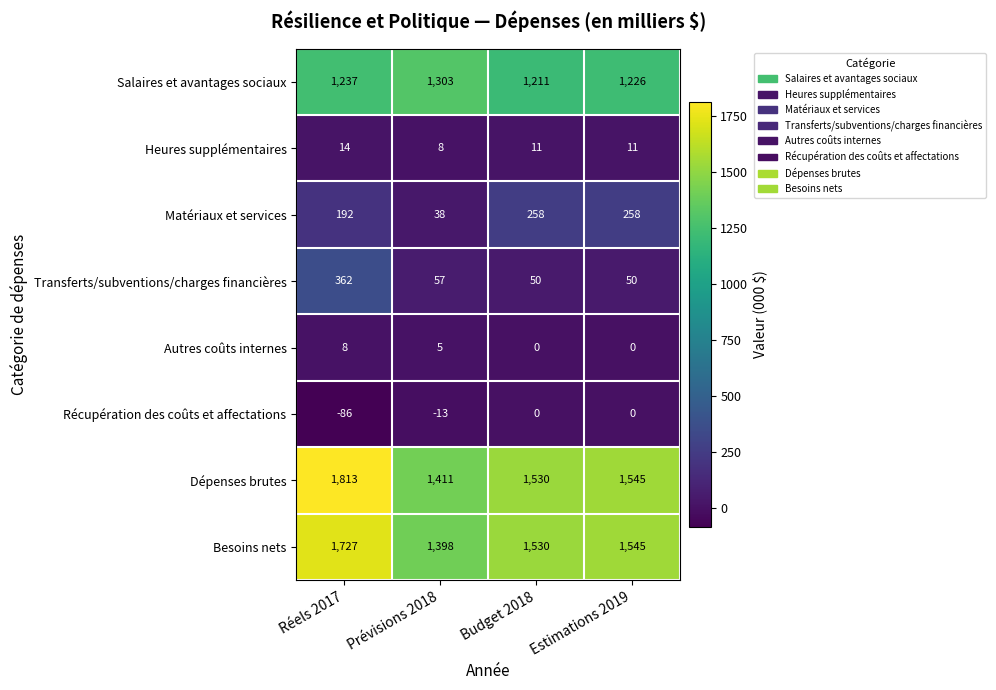

At which label does Matériaux et services reach its minimum?

Prévisions 2018